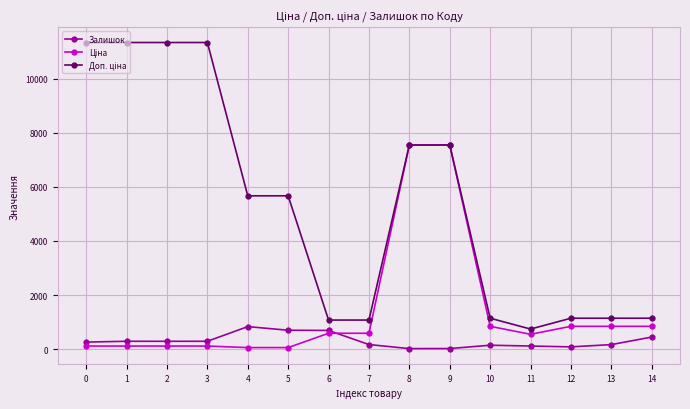

What is the maximum value shown in the chart?

11334.0